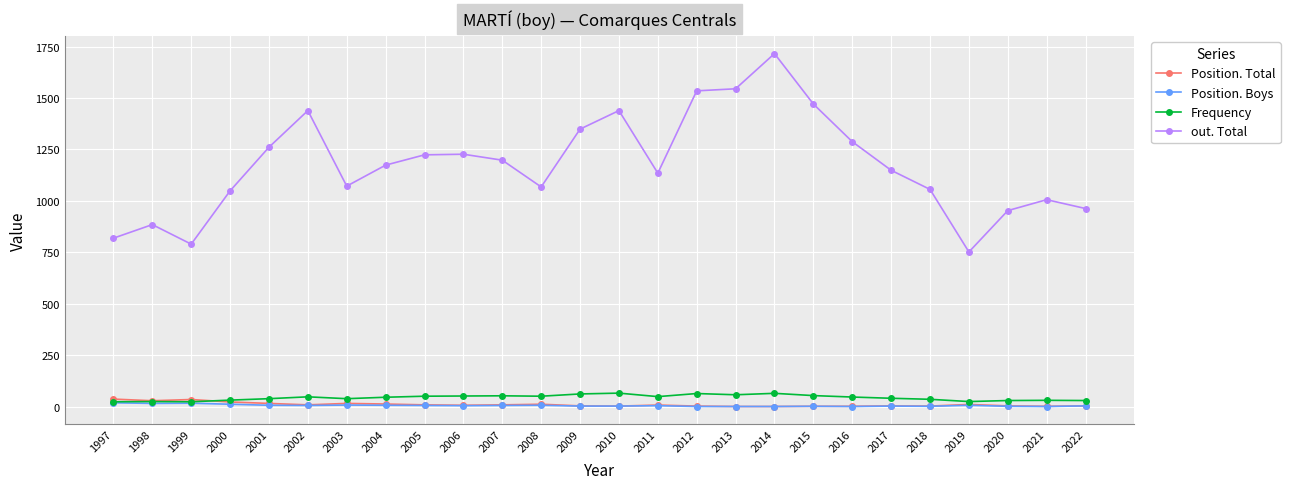

How many data points in Position. Boys are less than 5?

12